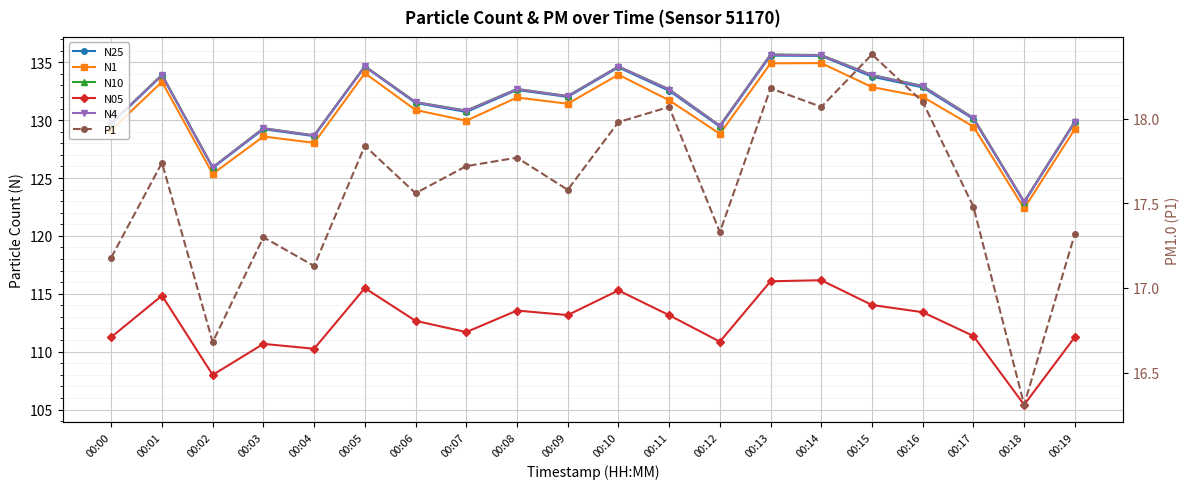

Where is the first local minimum for P1?

00:02